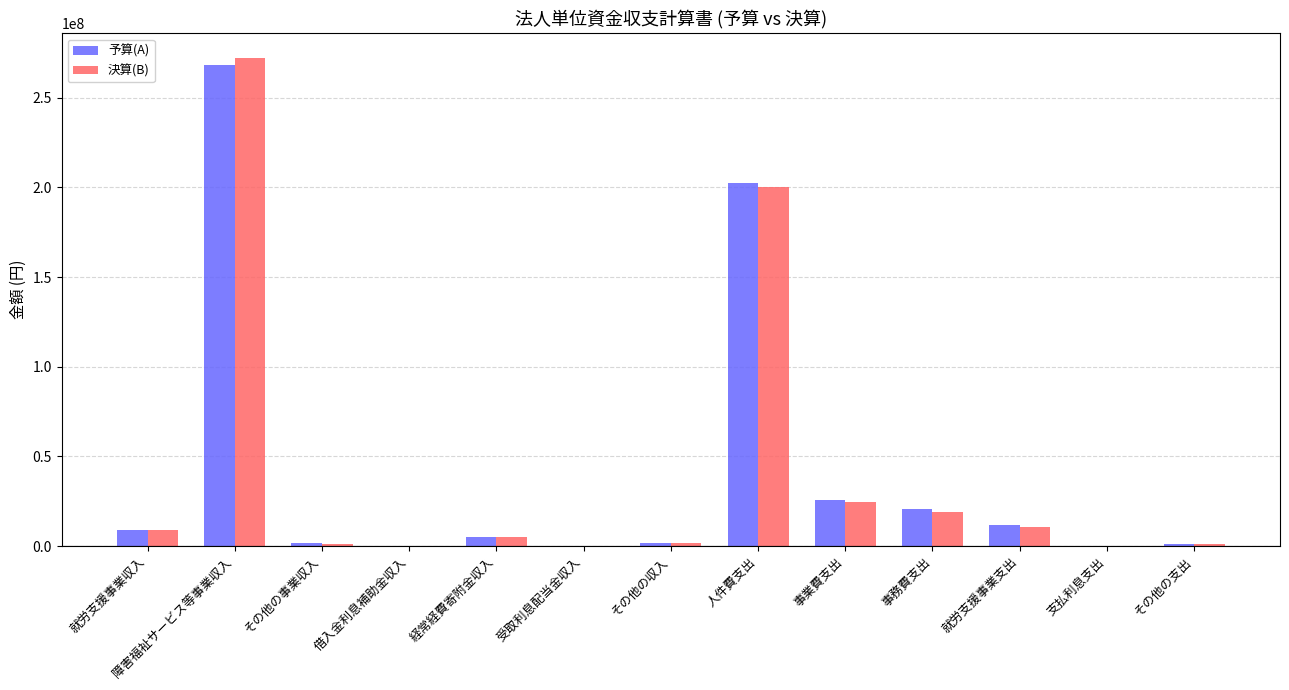

How many distinct data groups are displayed?

2